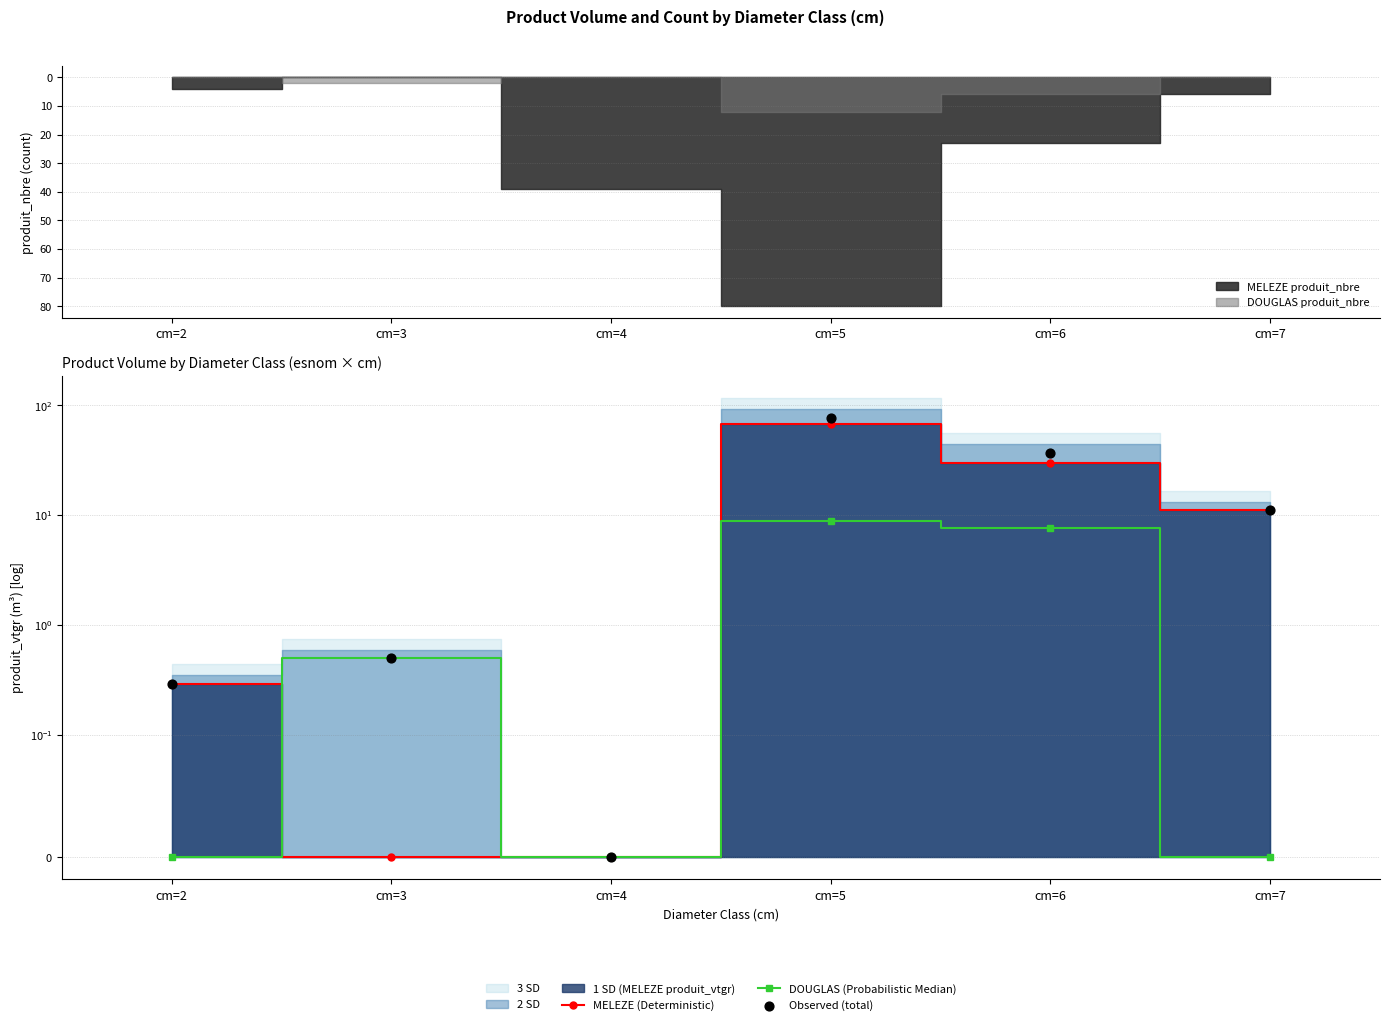

At how many categories does at least one series exceed 56?

1